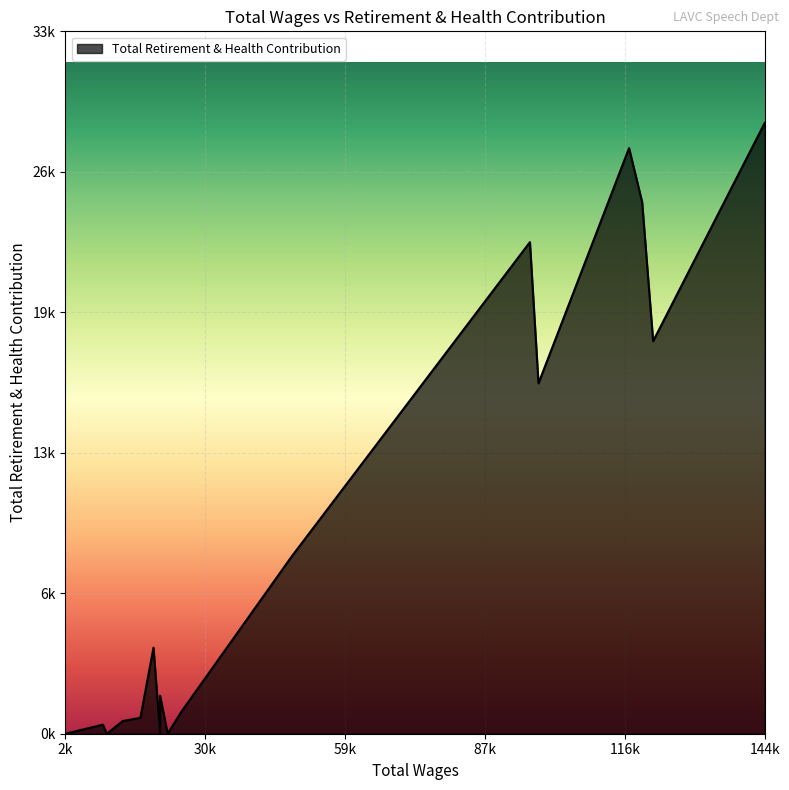

How many lines are shown in the chart?

1